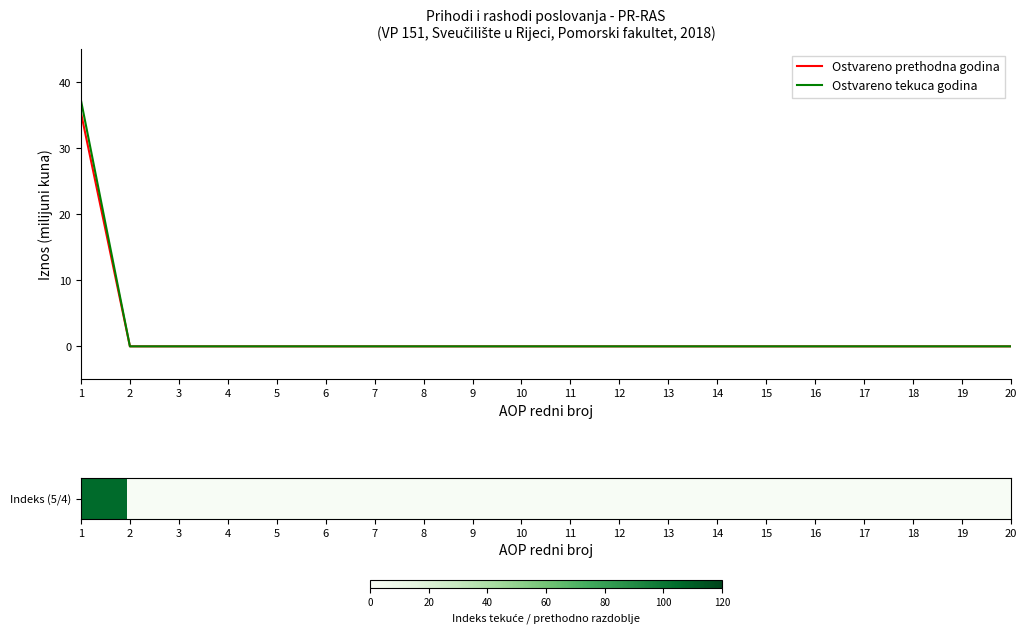

What is the highest value of the Ostvareno tekuca godina series?

37.3